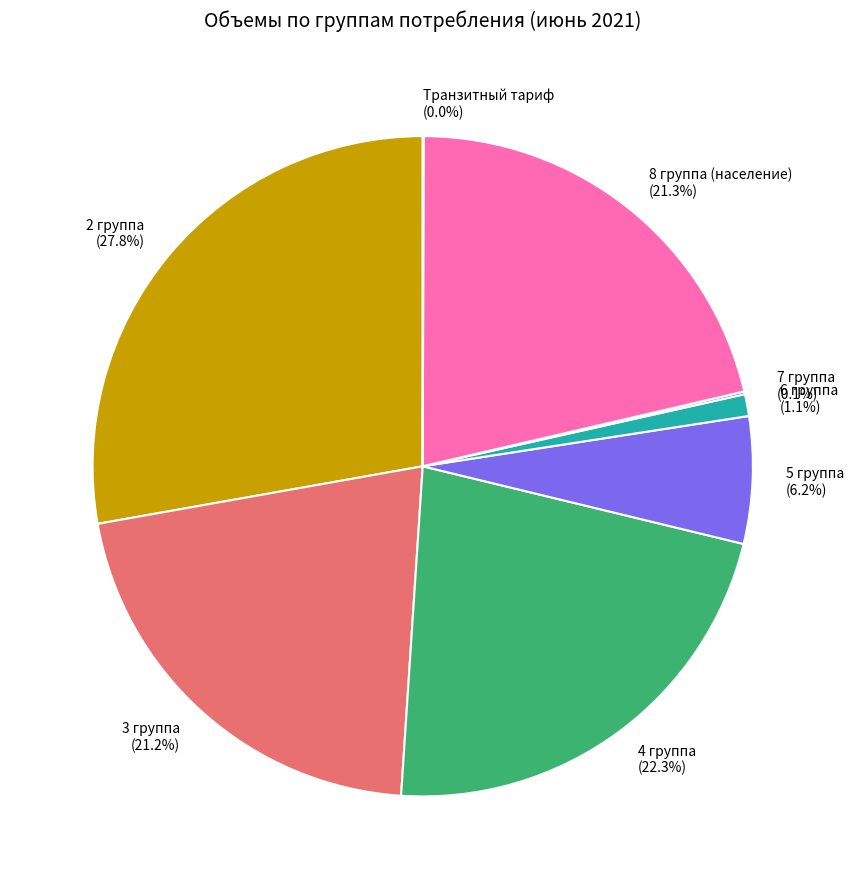

Combined, do 6 группа and 8 группа (население) account for over 50%?

No